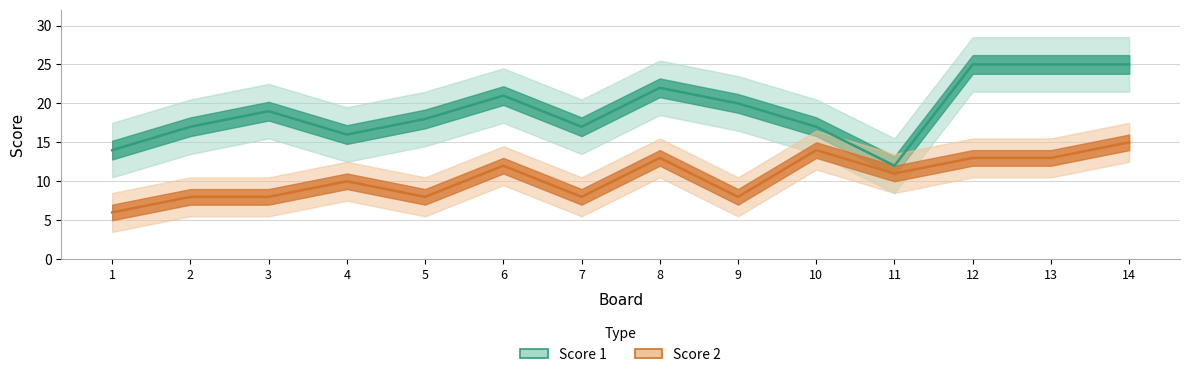

In Score 2, how many points are higher than both neighbors (excluding endpoints)?

4